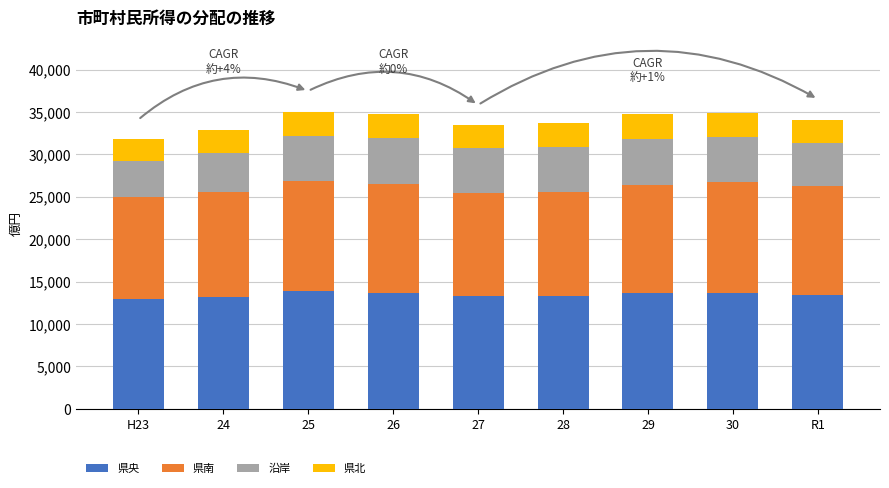

What is the minimum value for 県央?

12917